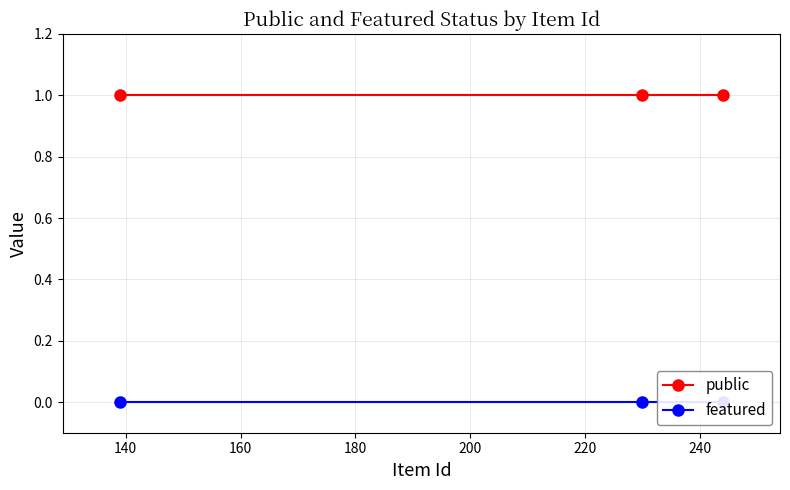

Reading left to right, list all the values displayed in this chart.

public: 1	1	1
featured: 0	0	0